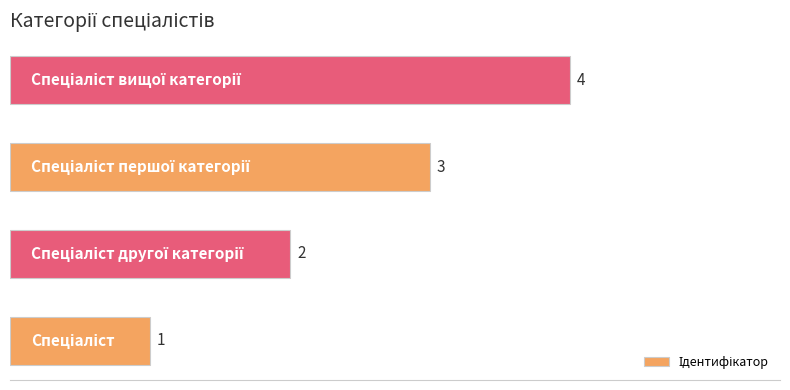

Count the values in the range 2 to 4.

3